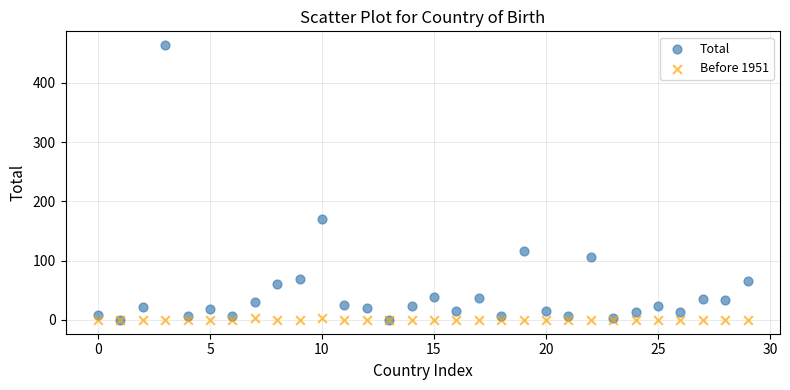

In the Total series, what Y value is closest to 232?

170